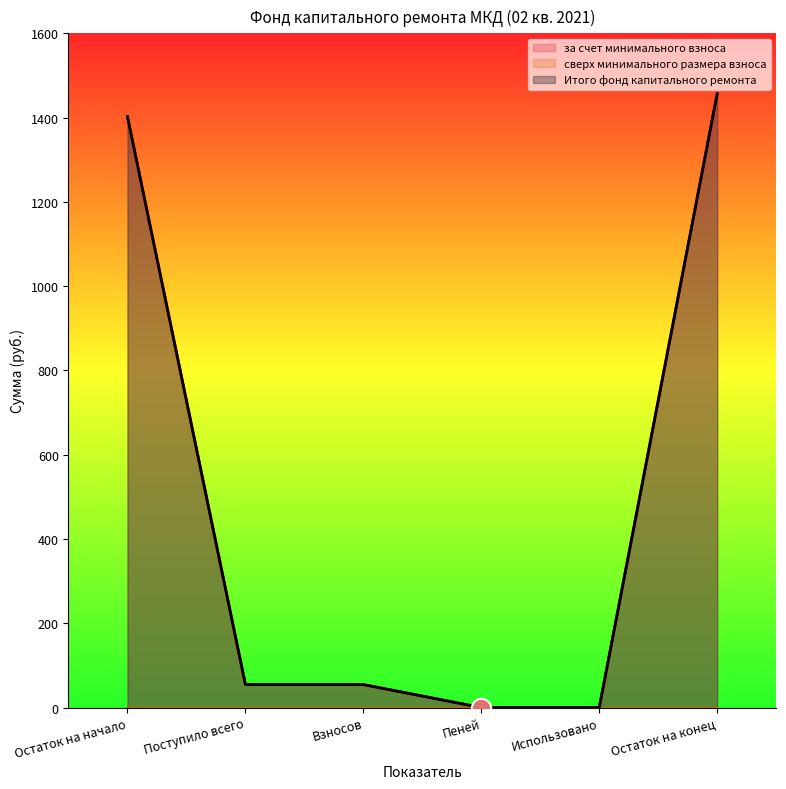

Where does the за счет минимального взноса series first go above 54?

Остаток на начало